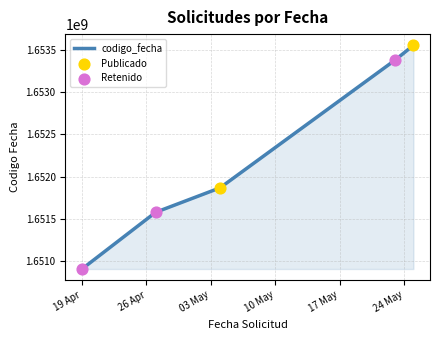

What is the average value?

1652257789